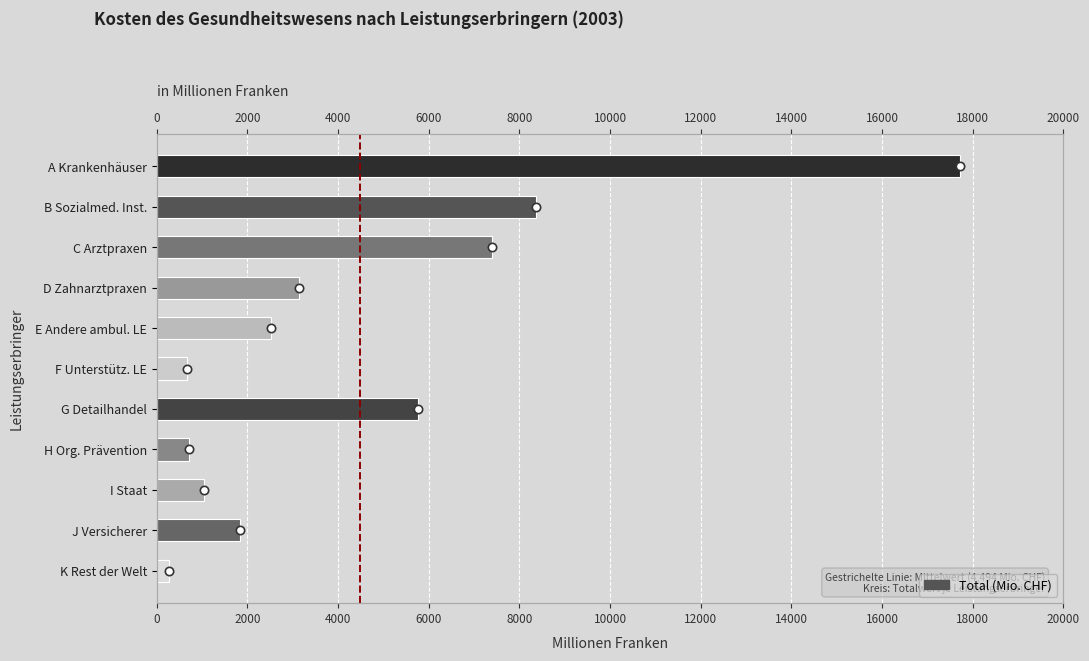

What is the change in value from G Detailhandel to I Staat?

-4724.9